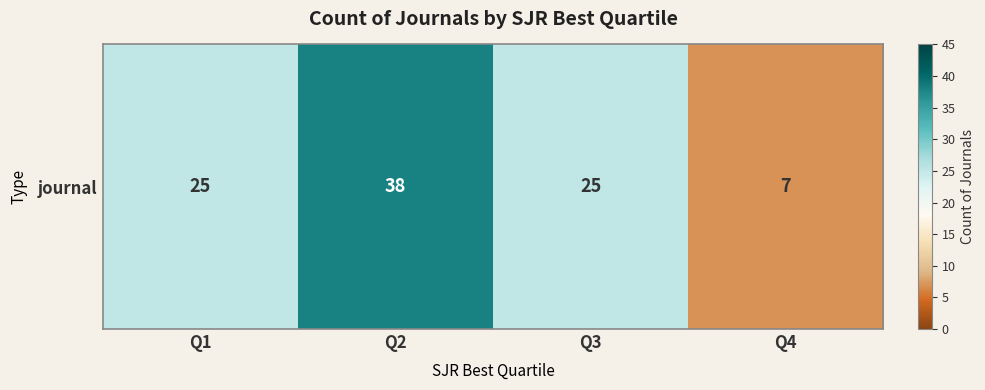

List the labels in order of value, smallest first.

Q4, Q1, Q3, Q2